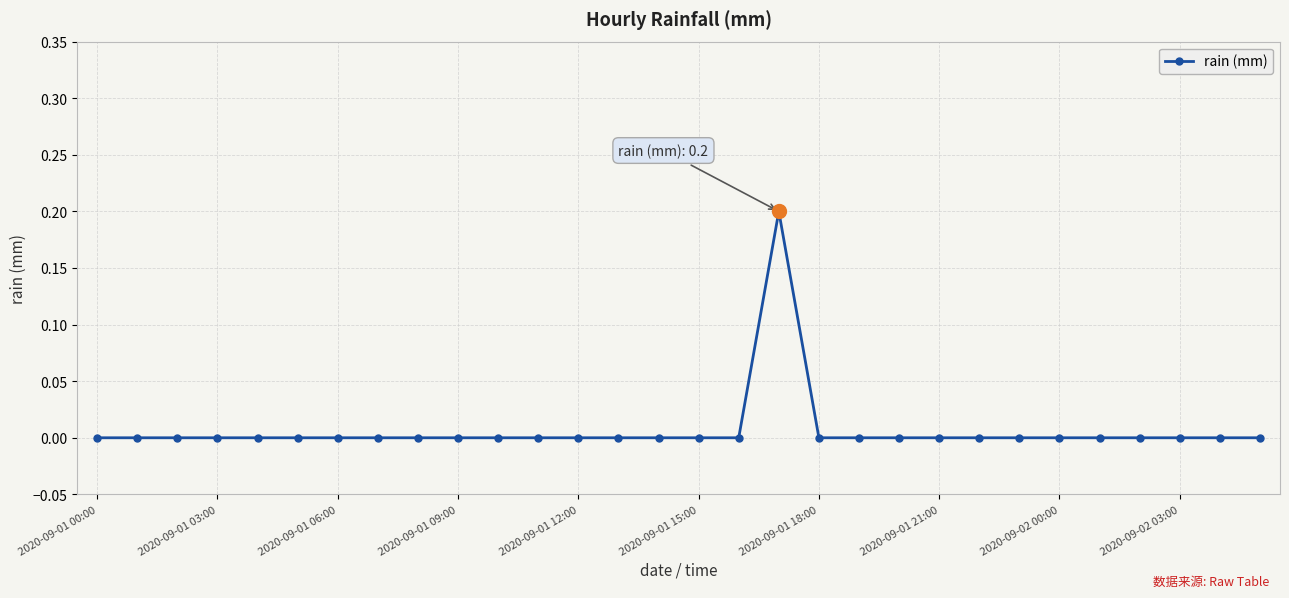

True or false: the data has more than 0 interior local peaks.

True